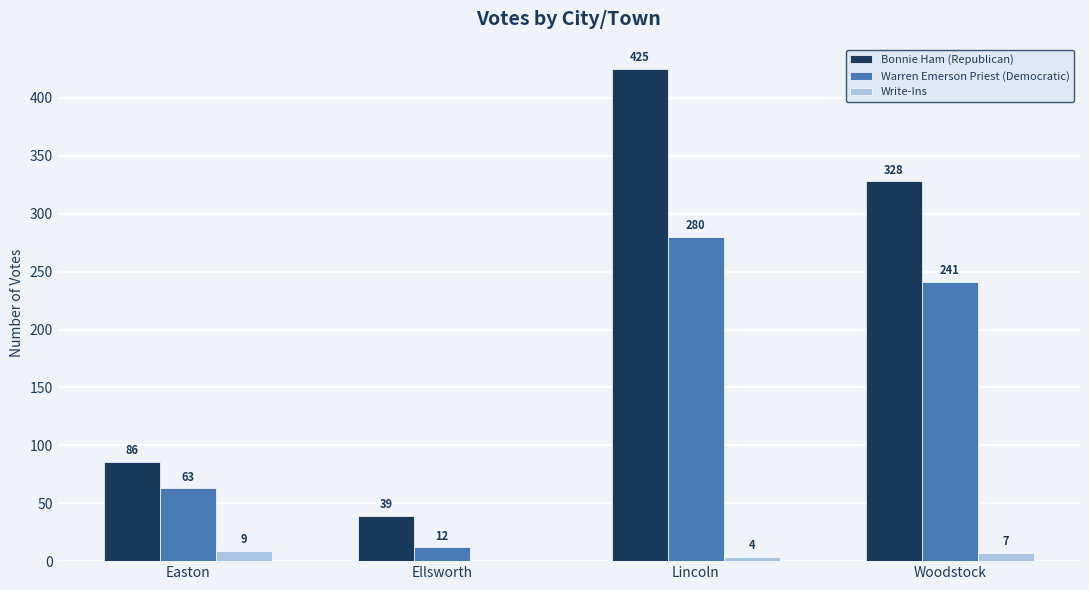

Read the Write-Ins value at Easton.

9